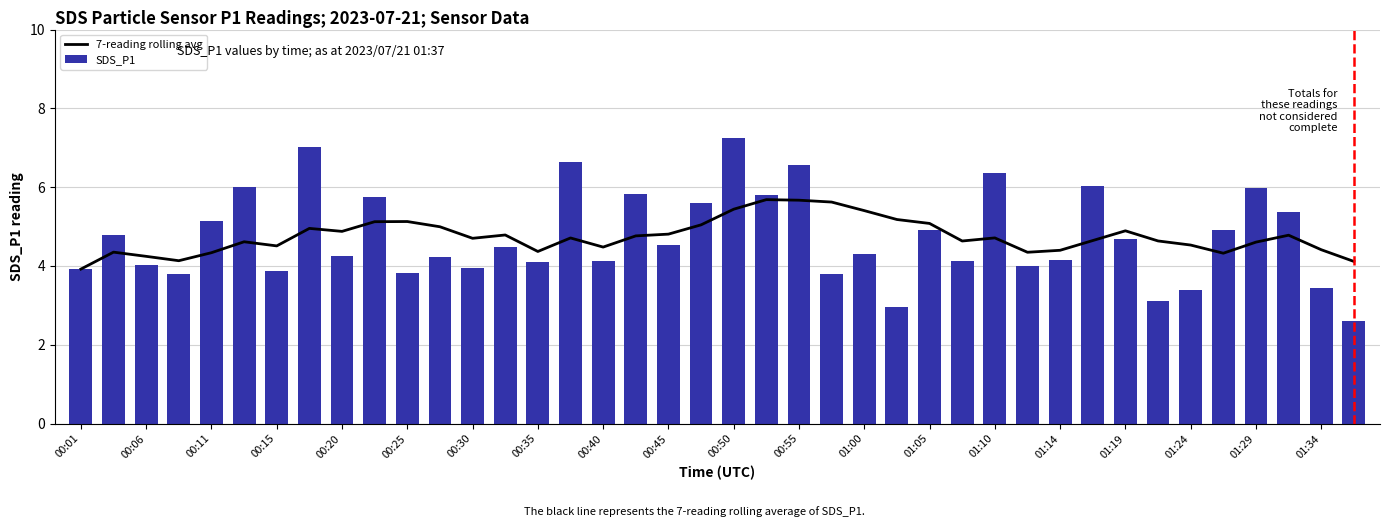

What are all the series names shown in the legend?

7-reading rolling avg, SDS_P1